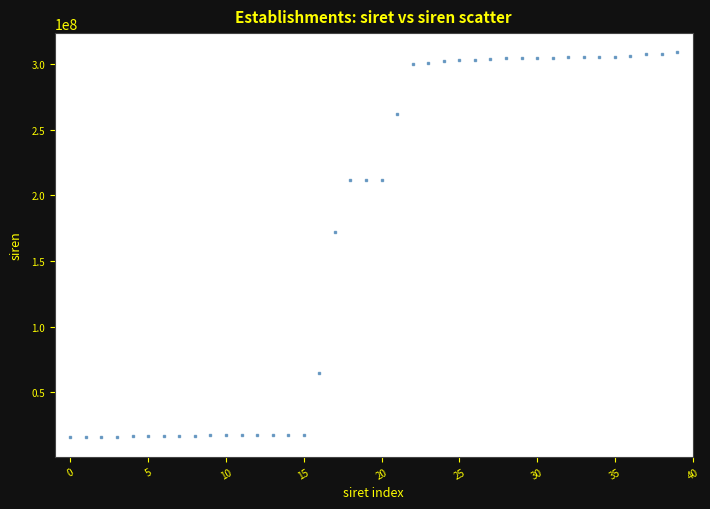

What Y value in the scatter plot is closest to 162337307?

172108003